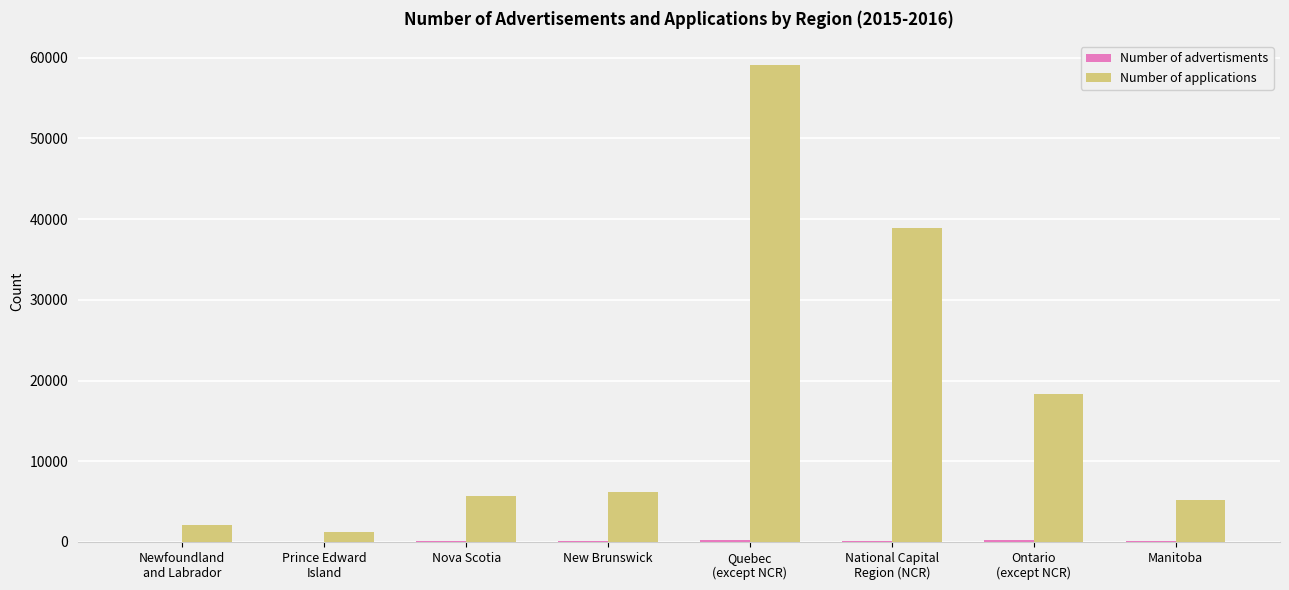

The Number of applications series shows 5247 at Manitoba. True or false?

True